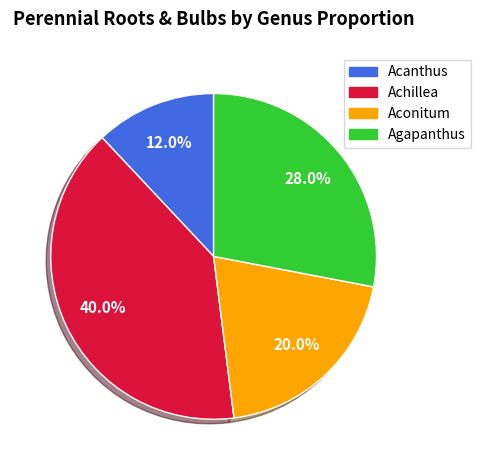

How many segments does this pie chart have?

4